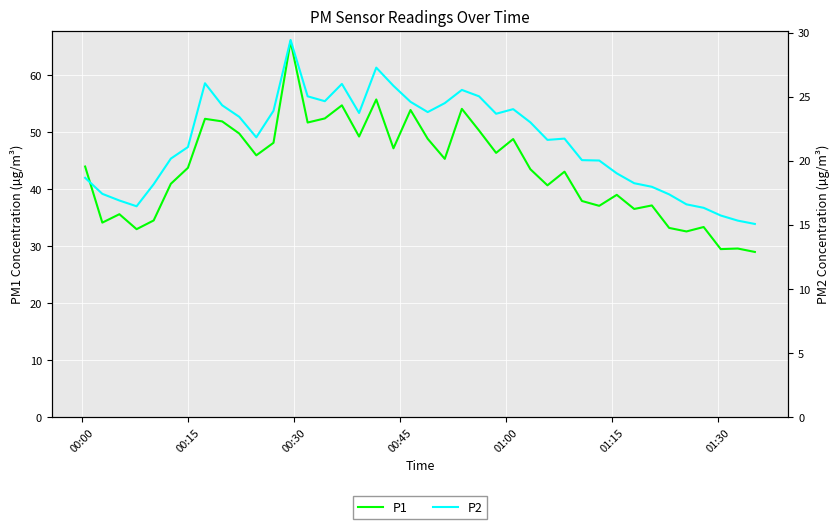

How many lines are shown in the chart?

2